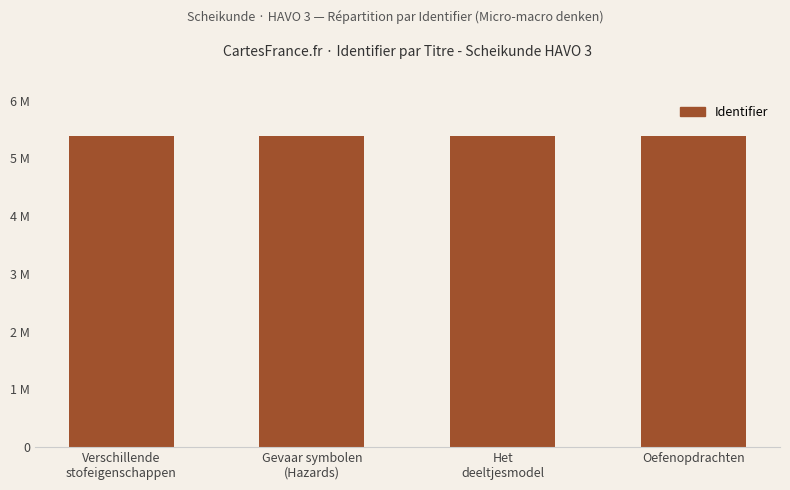

List the labels in order of value, largest first.

Gevaar symbolen
(Hazards), Oefenopdrachten, Verschillende
stofeigenschappen, Het
deeltjesmodel